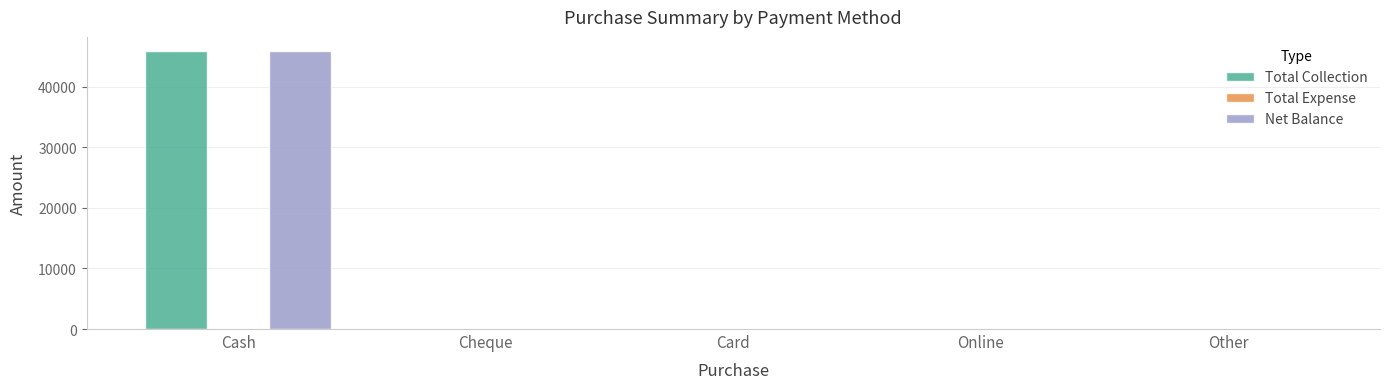

At which category is the sum across all series the highest?

Cash